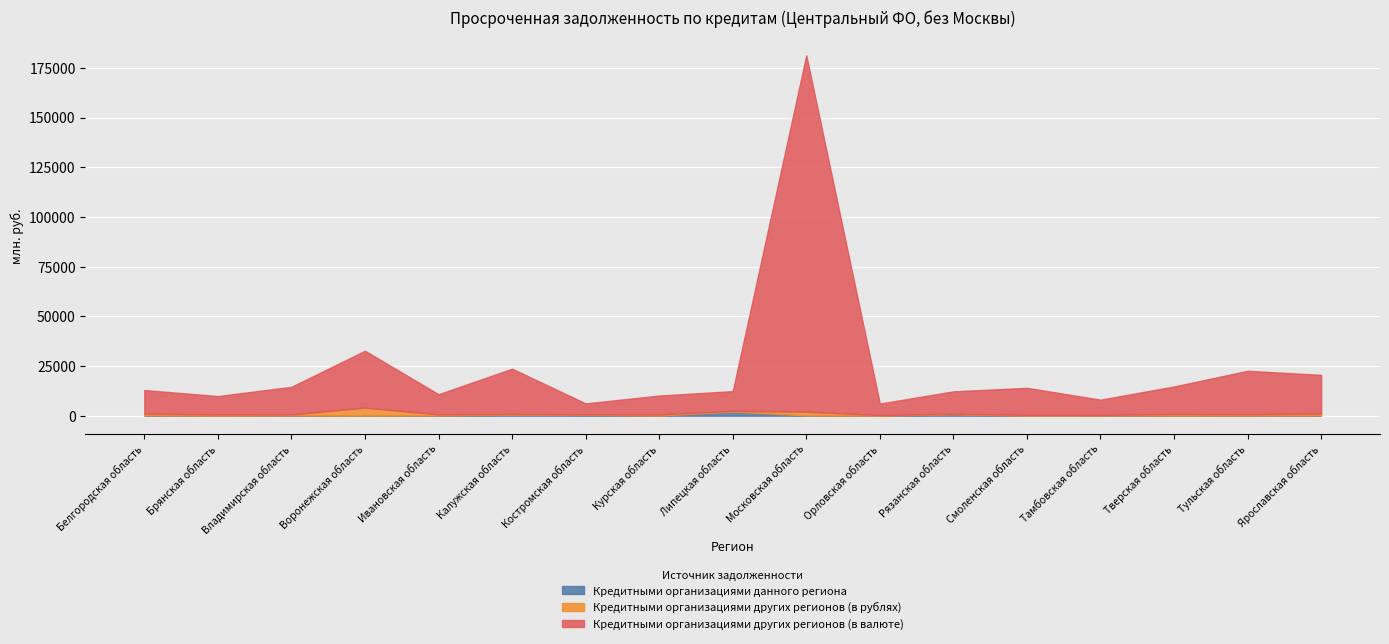

List the series in order of their peak value, highest first.

Кредитными организациями других регионов (в валюте), Кредитными организациями других регионов (в рублях), Кредитными организациями данного региона